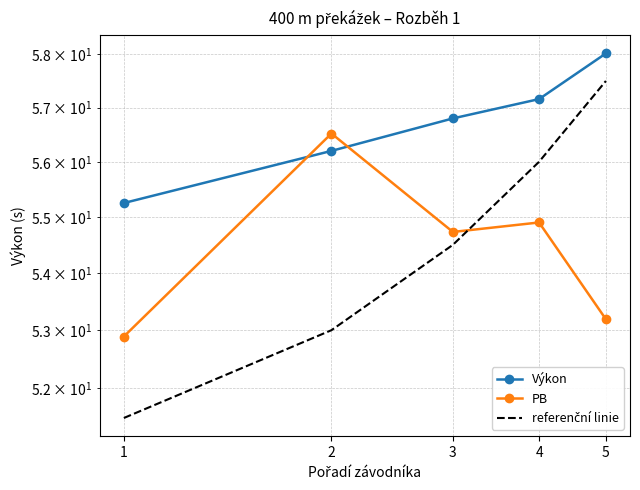

List the labels in order of Výkon value, largest first.

5, 4, 3, 2, 1